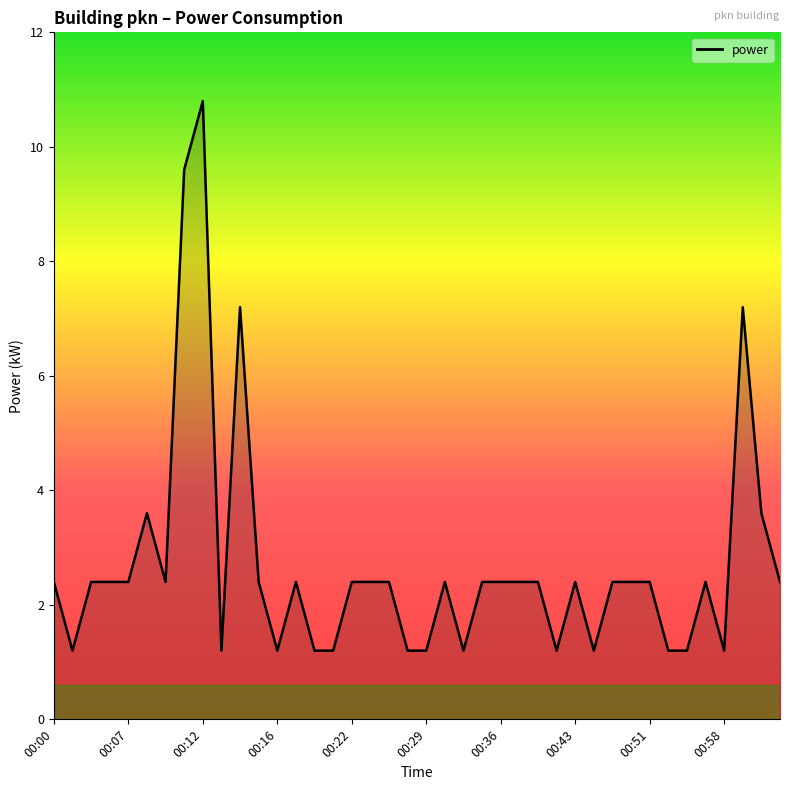

What is the minimum value shown in the chart?

1.2